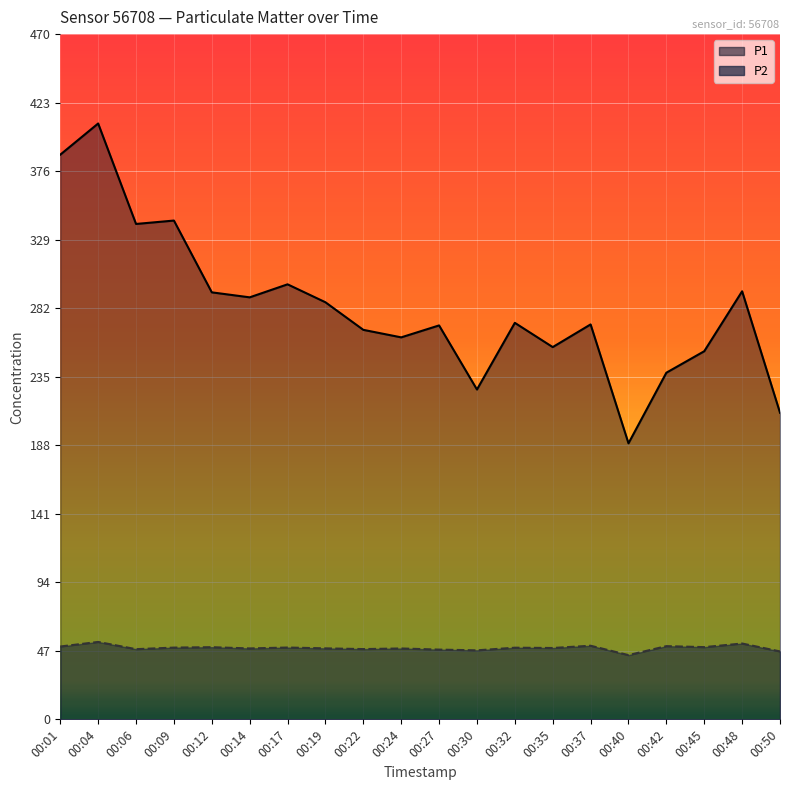

Is it true that P1 equals 516.1 at 00:06?

False